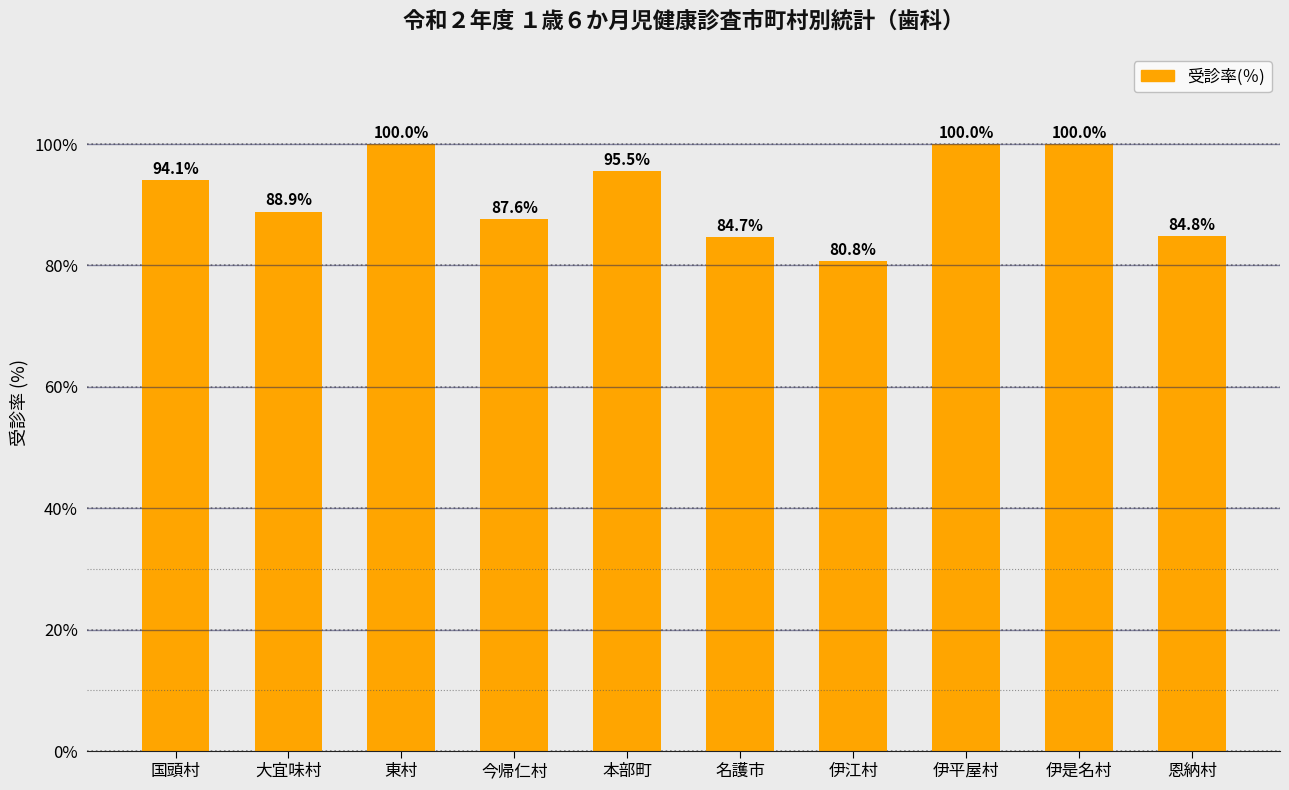

Is it true that the value at 東村 is 100.0?

True